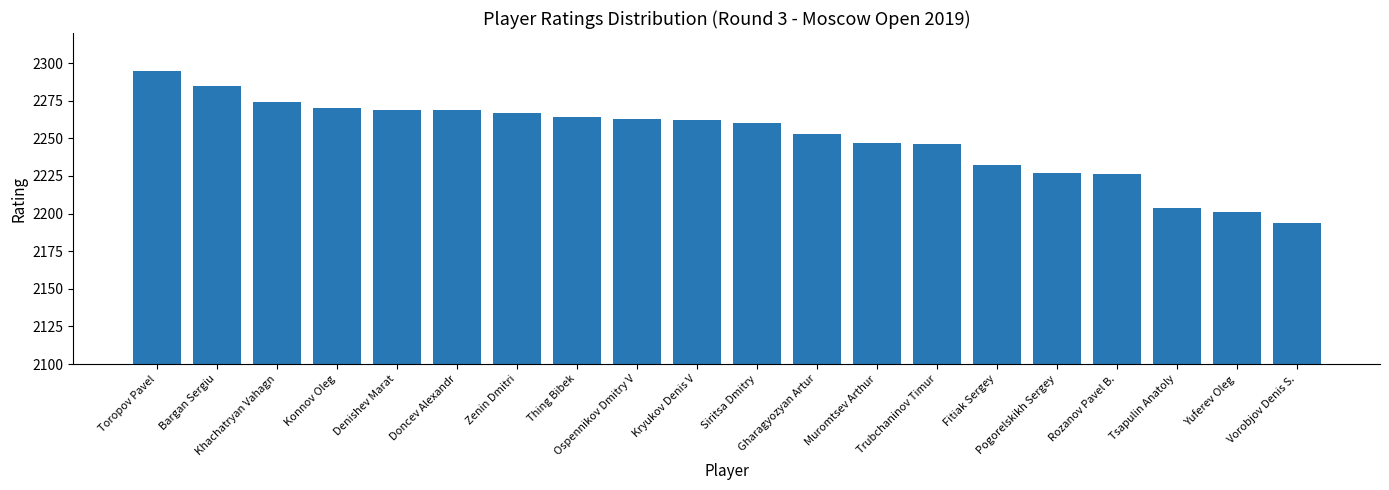

What is the change in value from Khachatryan Vahagn to Rozanov Pavel B.?

-48